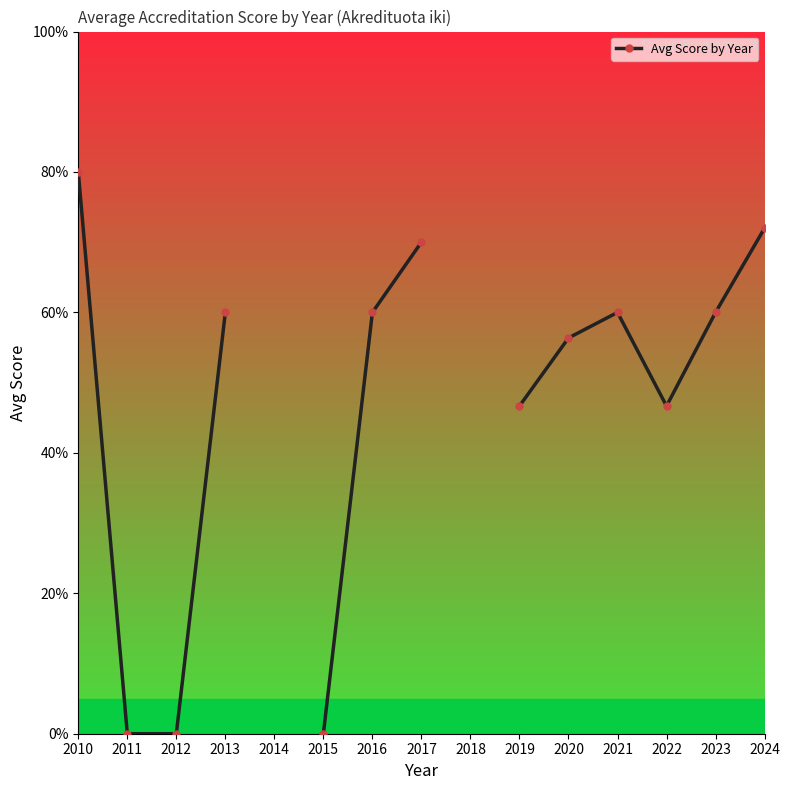

The chart shows a value of 4.6 at 2016. True or false?

False